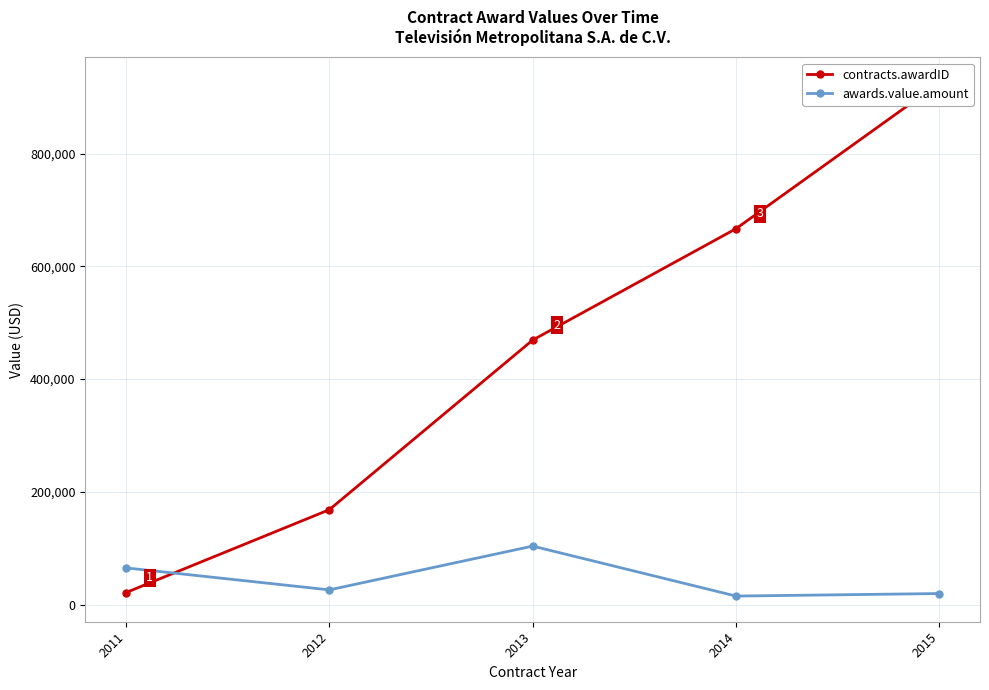

Read the awards.value.amount value at 2014, to the nearest 10.

15000